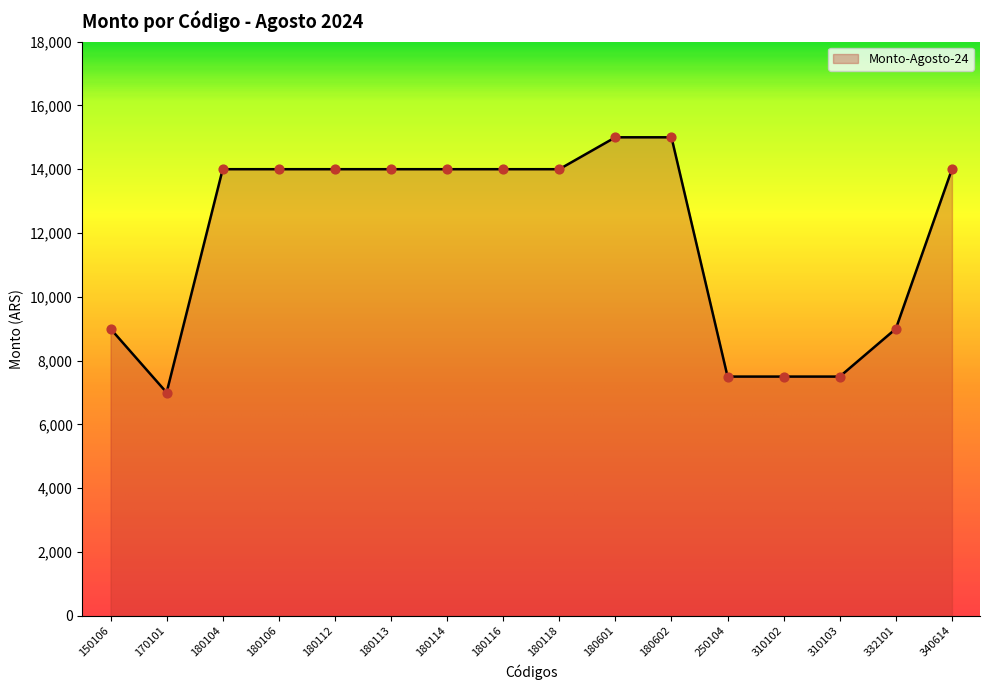

What is the change in value from 180112 to 310102?

-6500